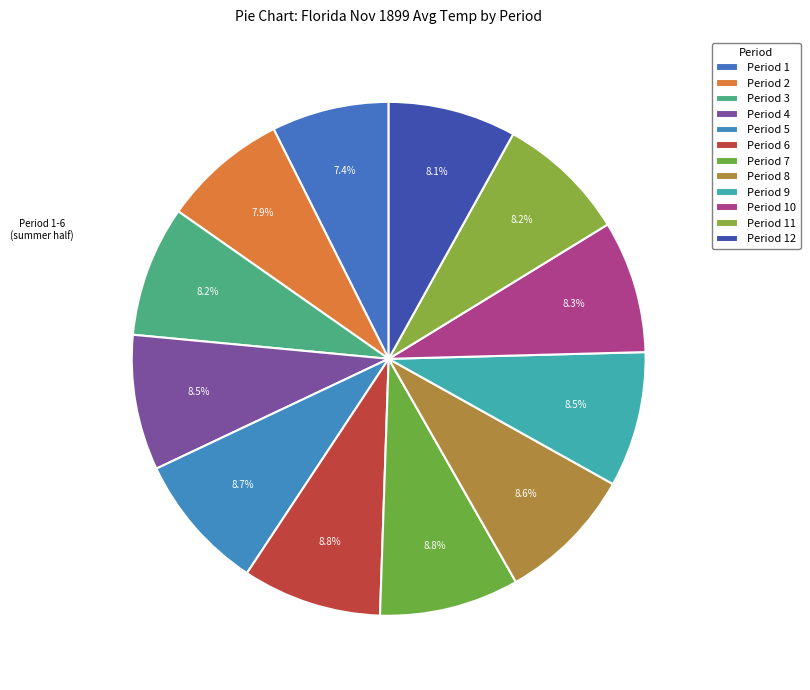

To the nearest percent, what portion does Period 11 represent?

8%